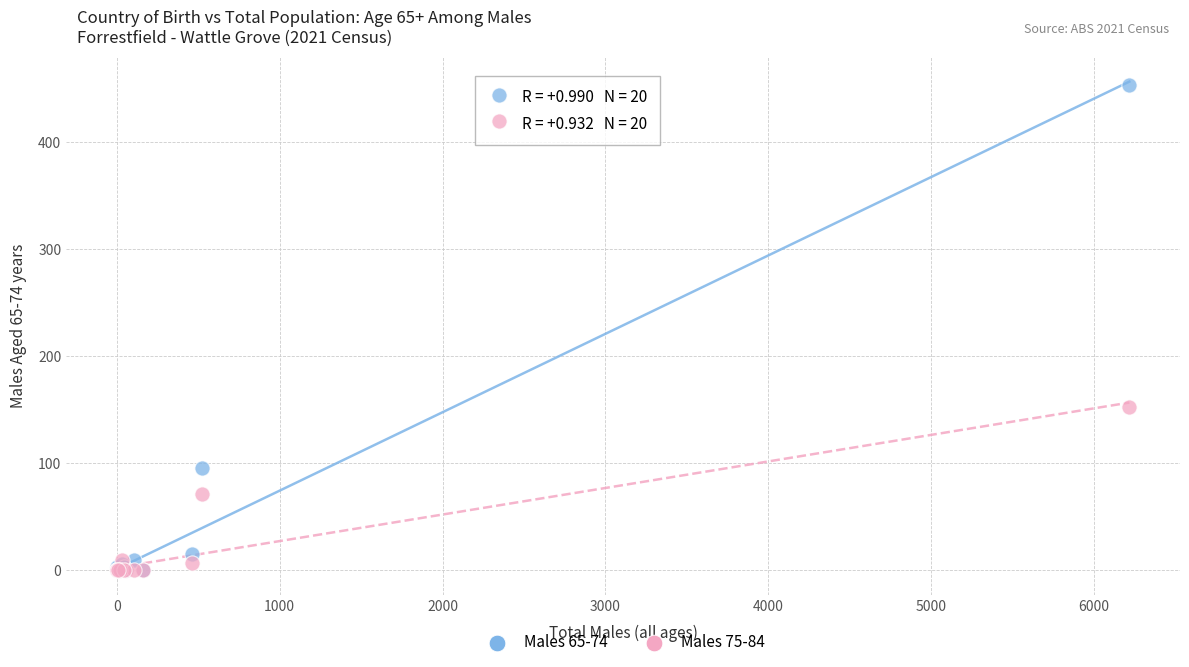

Which series has the widest spread of Y values?

Males 65-74